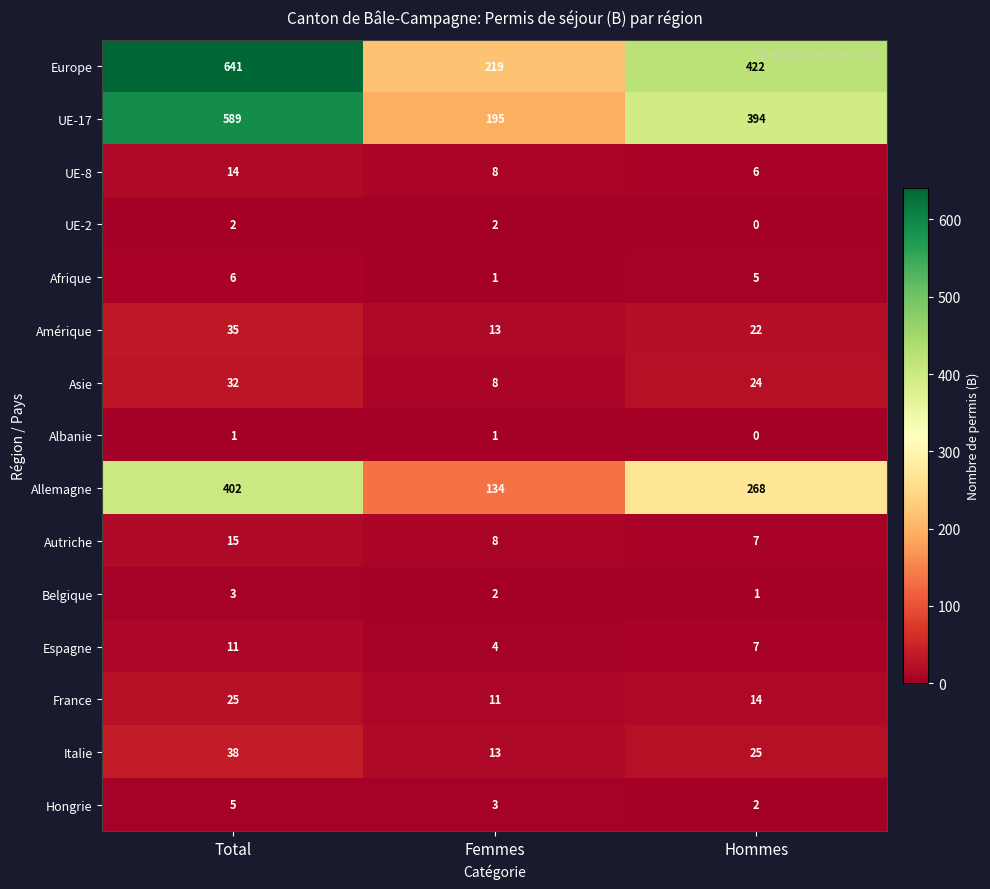

Count the number of data series in this chart.

15